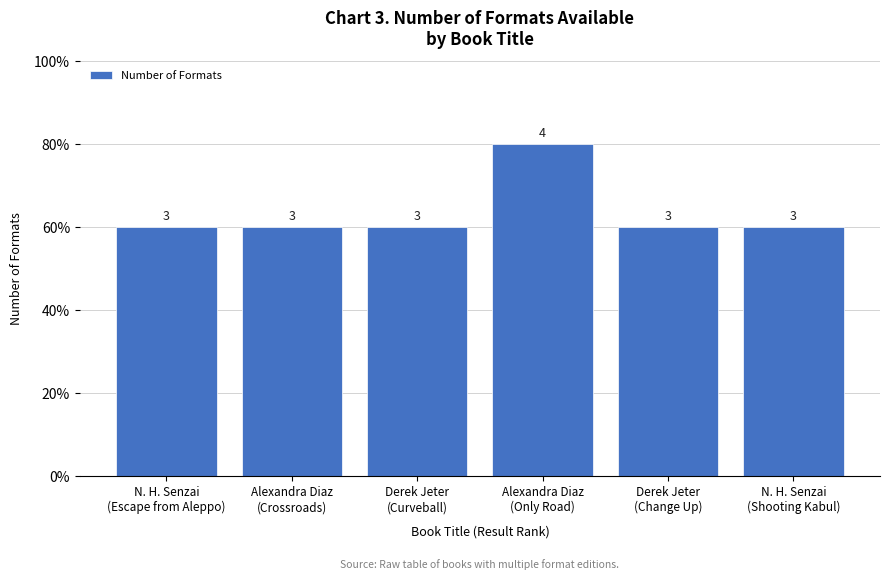

The chart shows a value of 1 at N. H. Senzai
(Shooting Kabul). True or false?

False